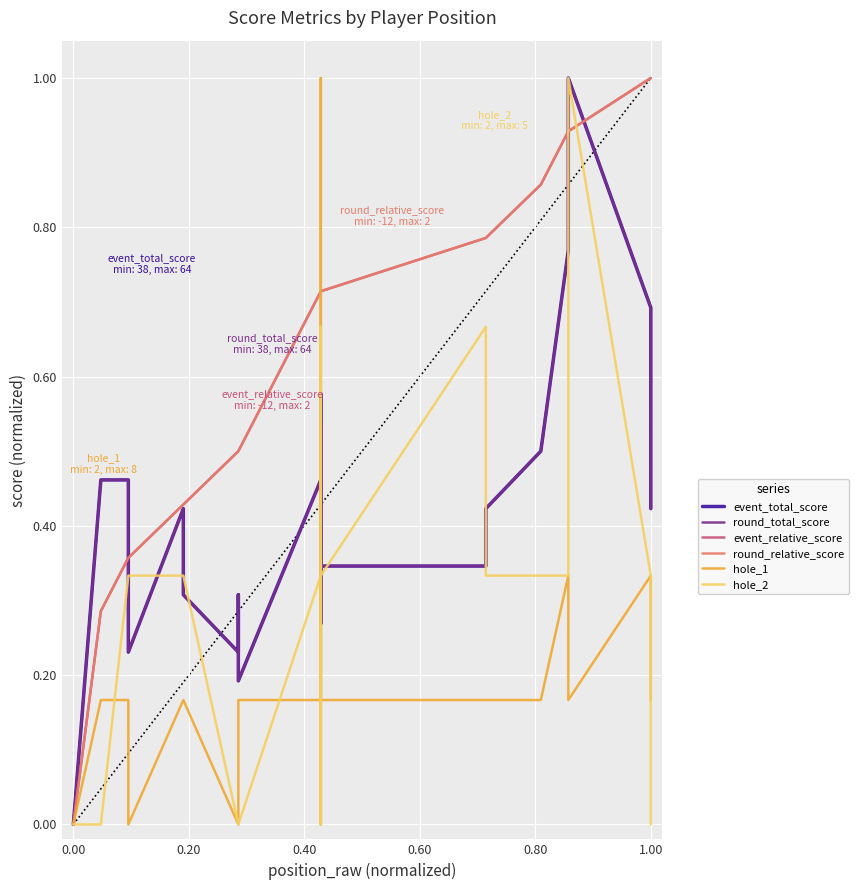

In round_total_score, how many points are lower than both neighbors (excluding endpoints)?

4